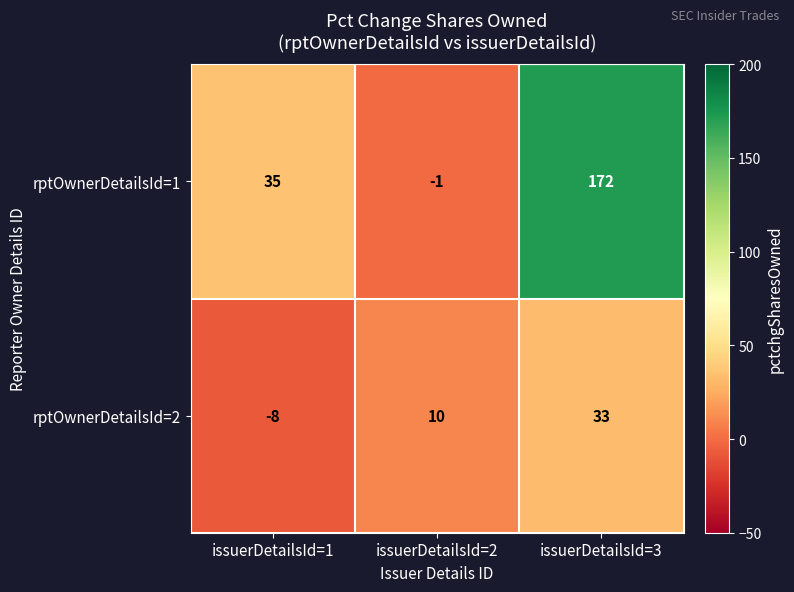

Rank the series at issuerDetailsId=2 from highest to lowest value.

rptOwnerDetailsId=2, rptOwnerDetailsId=1